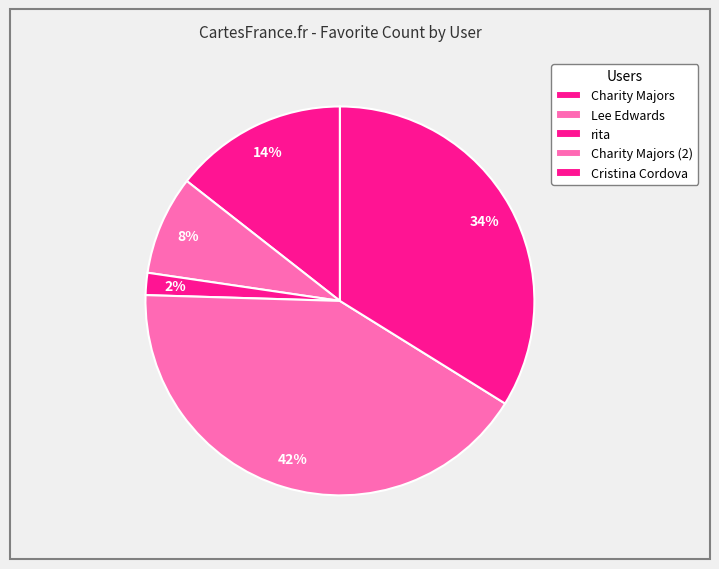

To the nearest percent, what portion does Charity Majors represent?

14%